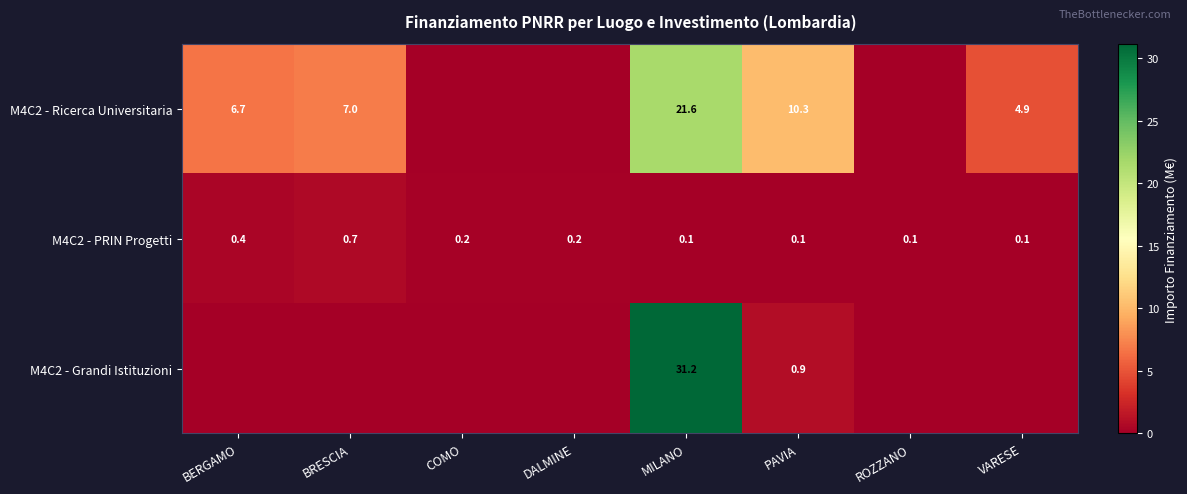

What is the spread (max minus min) of values at MILANO?

31.1